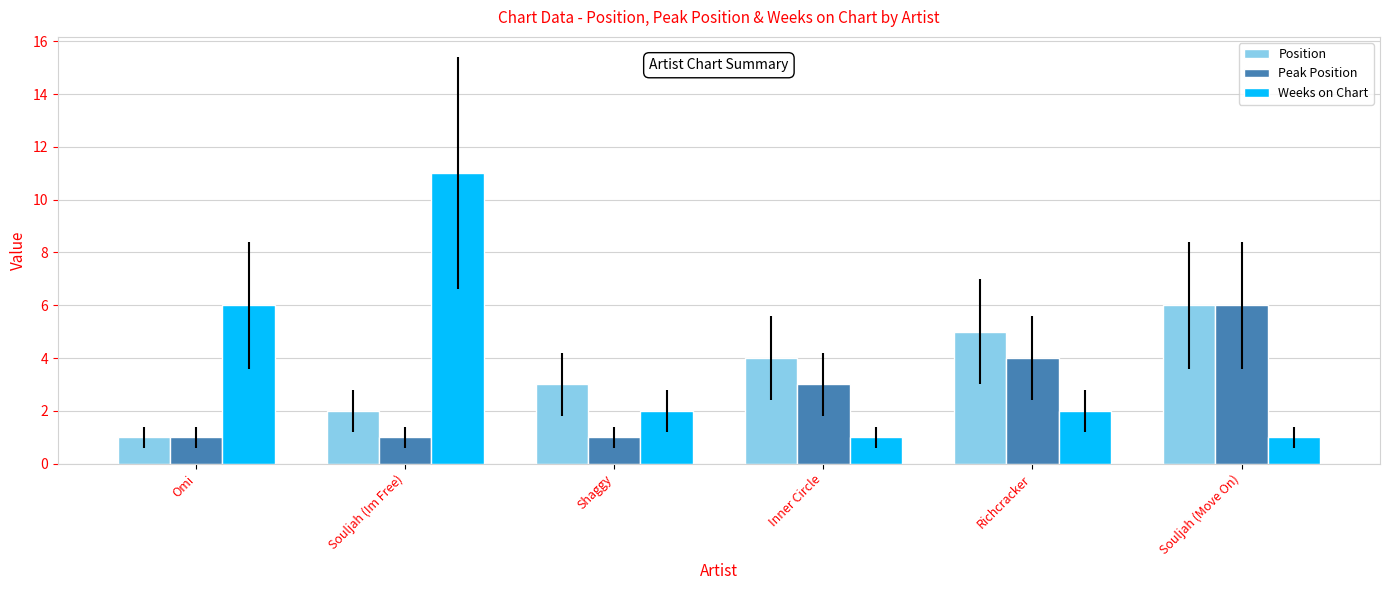

What is the difference between the second highest and second lowest values in the Peak Position series?

3